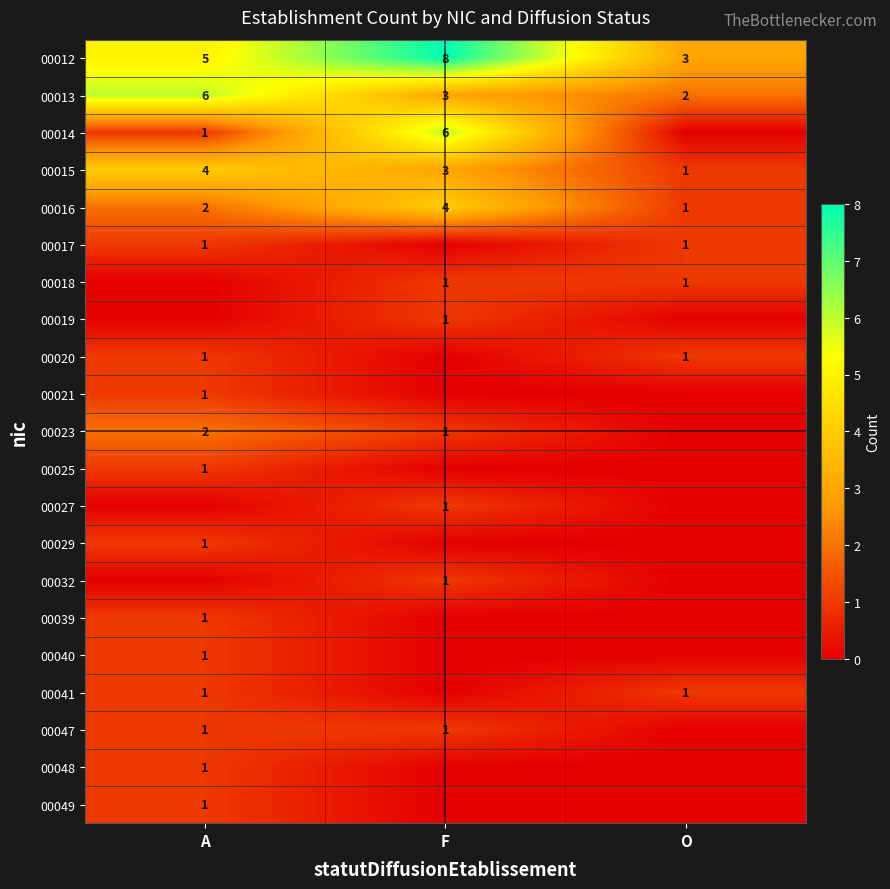

The 00048 series shows 0 at A. True or false?

False